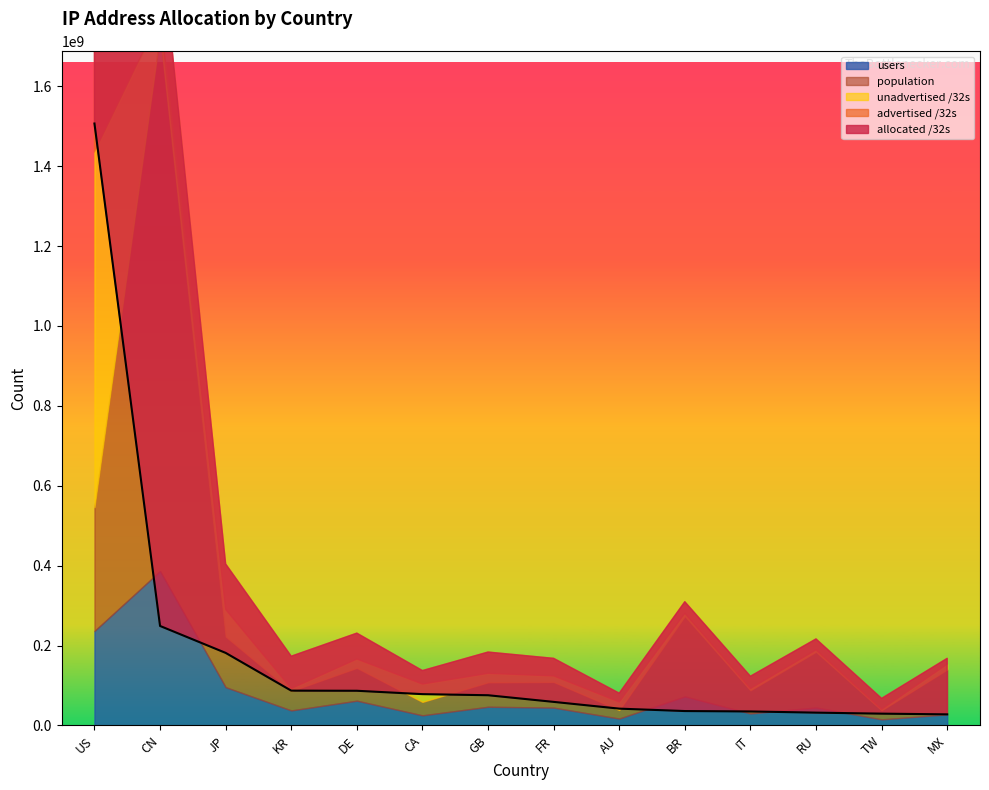

How many times do population and advertised /32s cross each other?

9